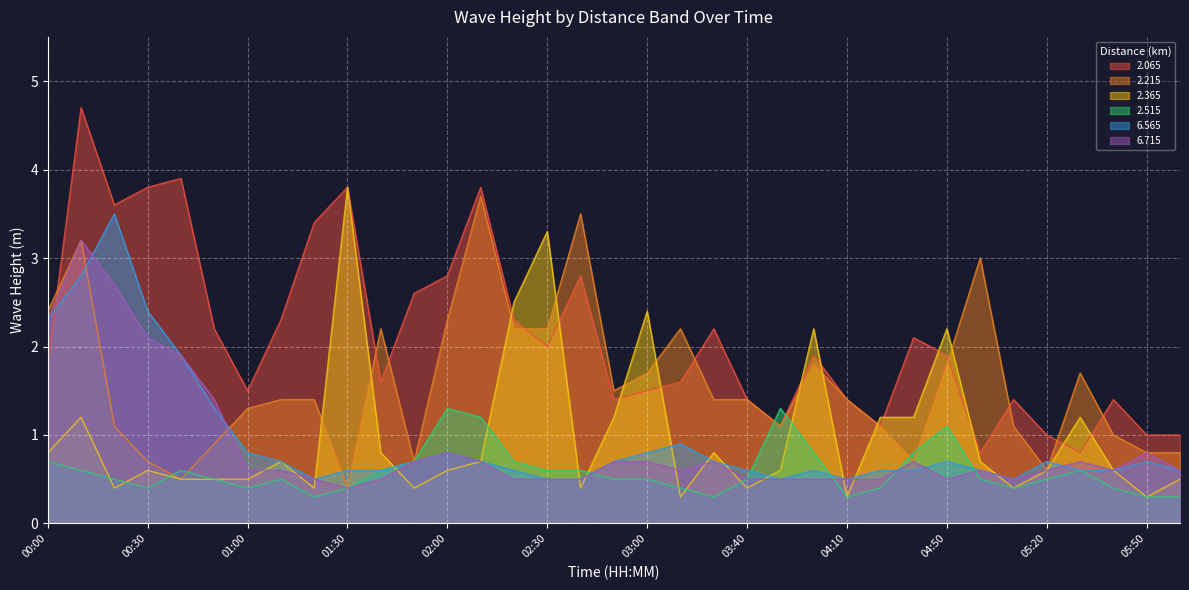

Between which two adjacent categories do 2.365 and 2.515 first intersect?

00:10 and 00:20